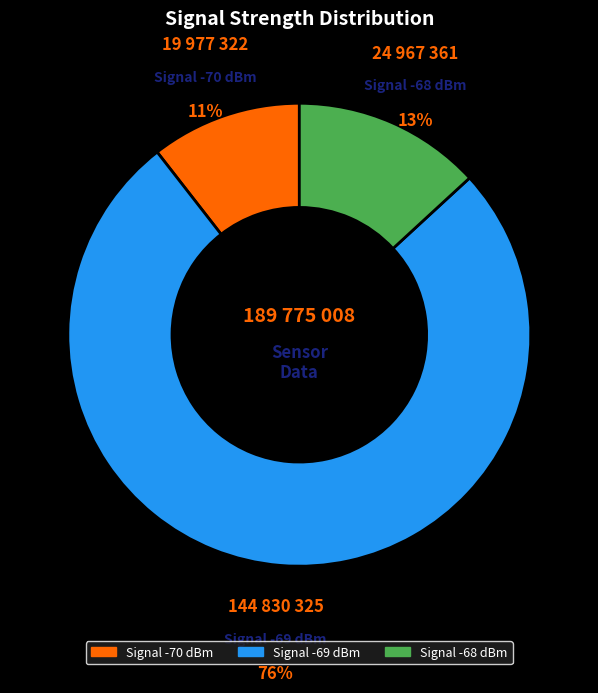

How many slices are in this pie chart?

3